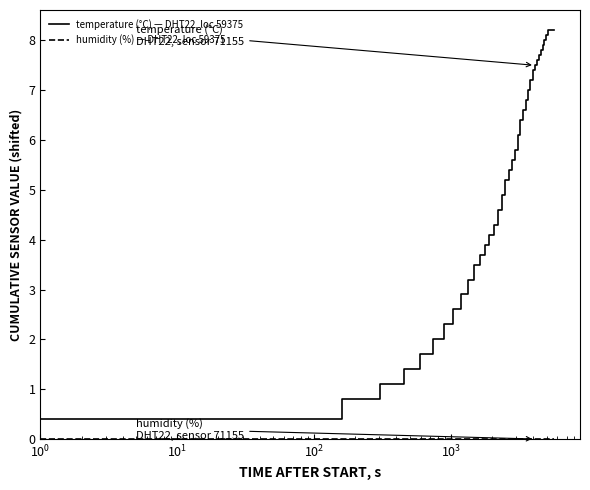

What is the maximum value for temperature (°C) — DHT22, loc 59375?

8.2